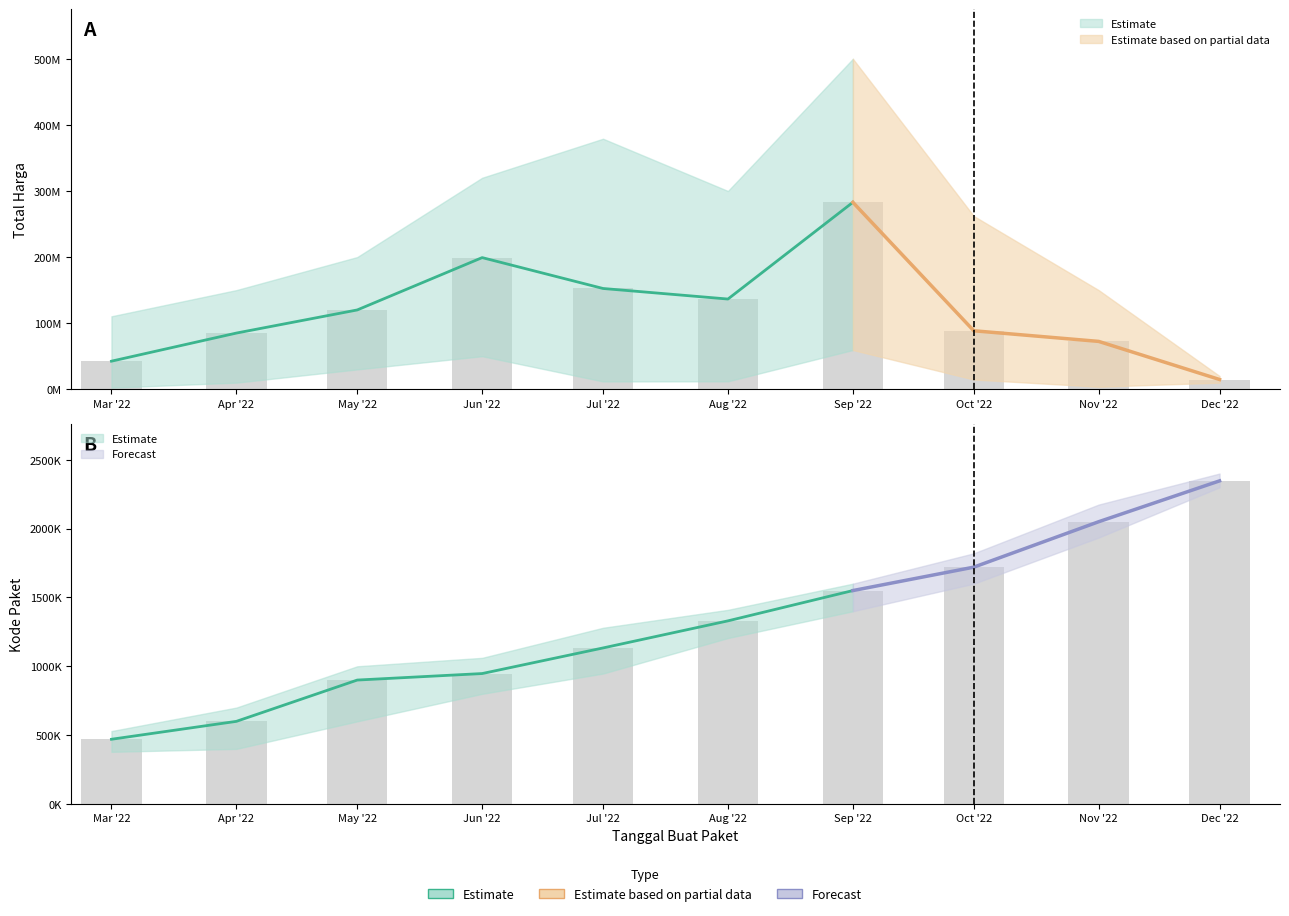

What is the difference between the maximum and minimum values in the Total Harga (Lower) series?

56979250